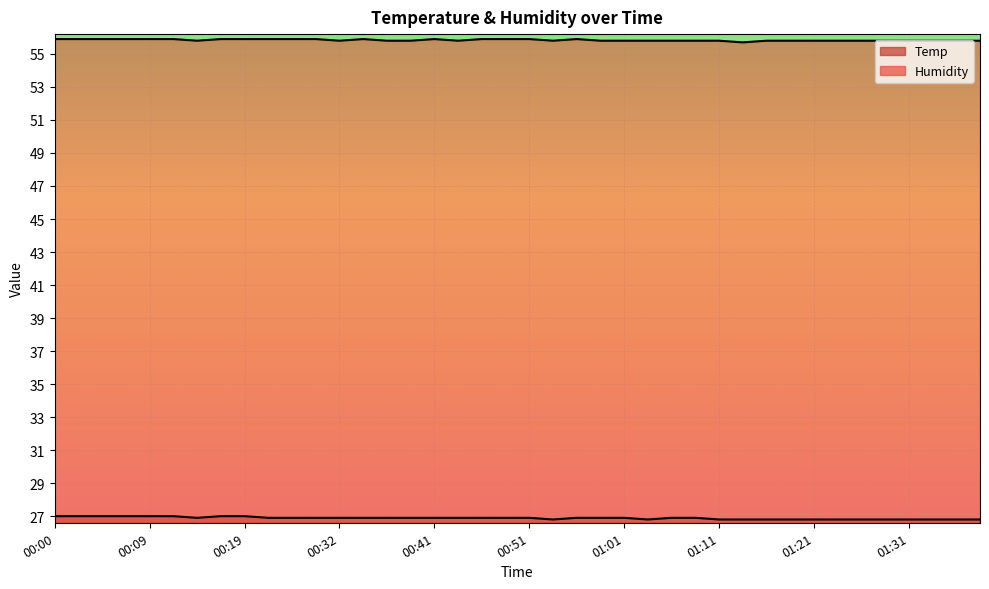

Between 00:00 and 00:04, which series saw the biggest shift?

Temp